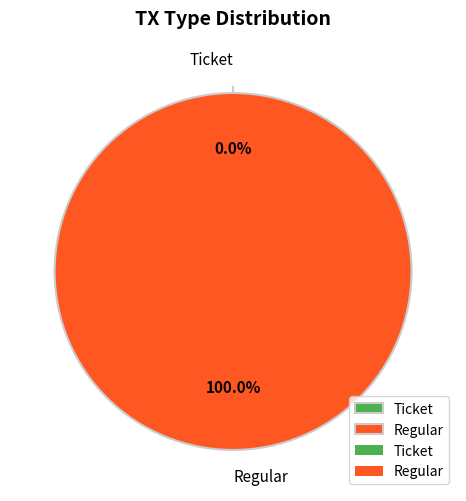

Is there any slice that represents more than half of the pie?

Yes